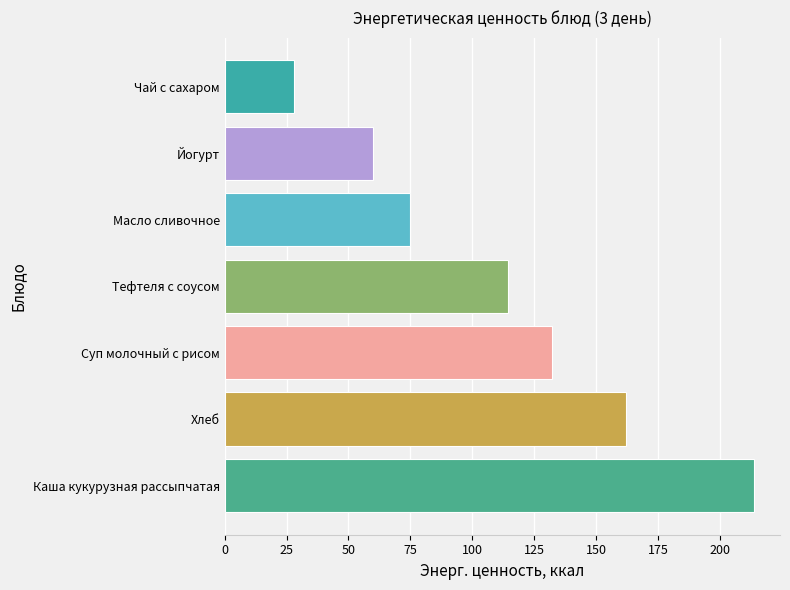

What is the average value?

112.2